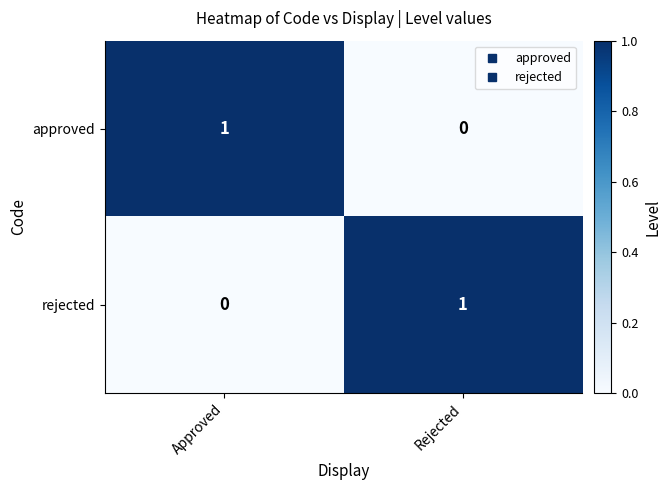

How many data points in rejected are less than 1?

1